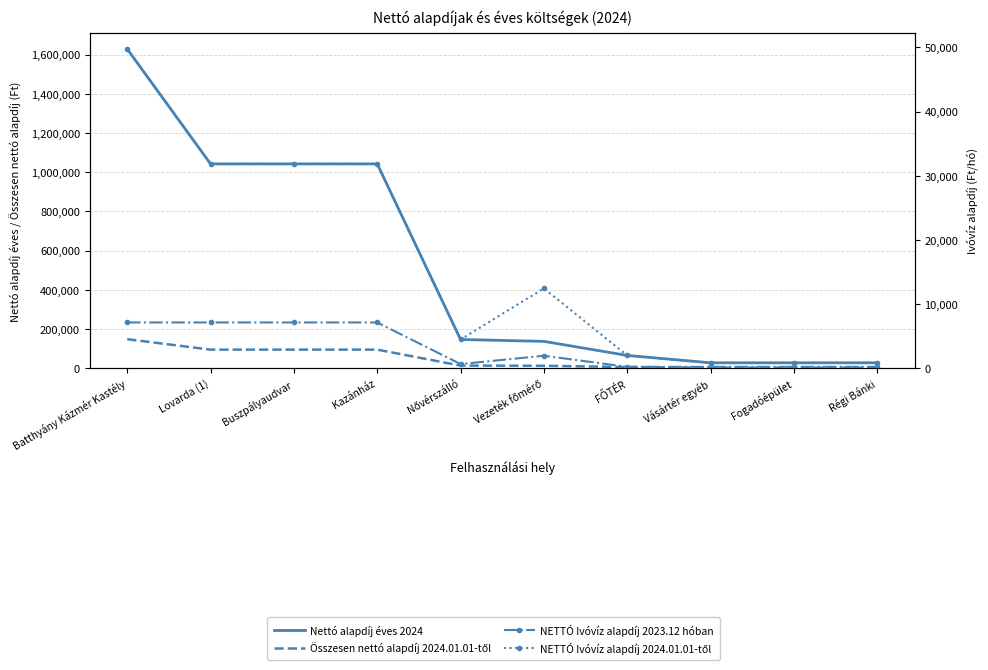

Count the number of categories in the chart.

10